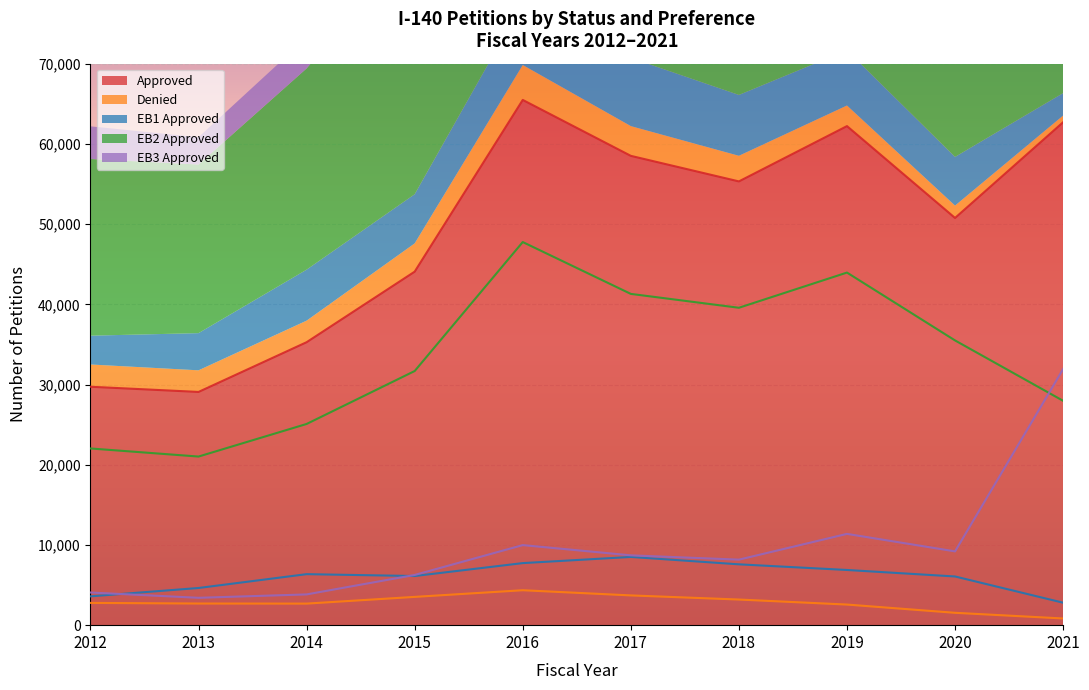

True or false: EB1 Approved and Denied intersect in this chart.

False